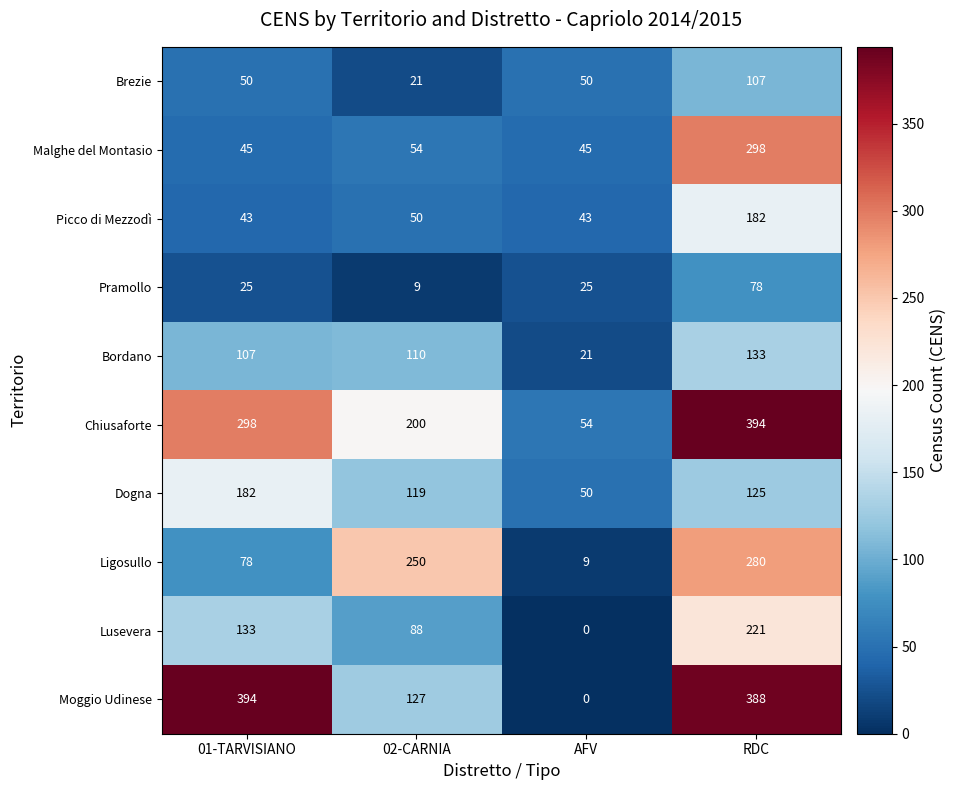

How many series are shown in this chart?

10